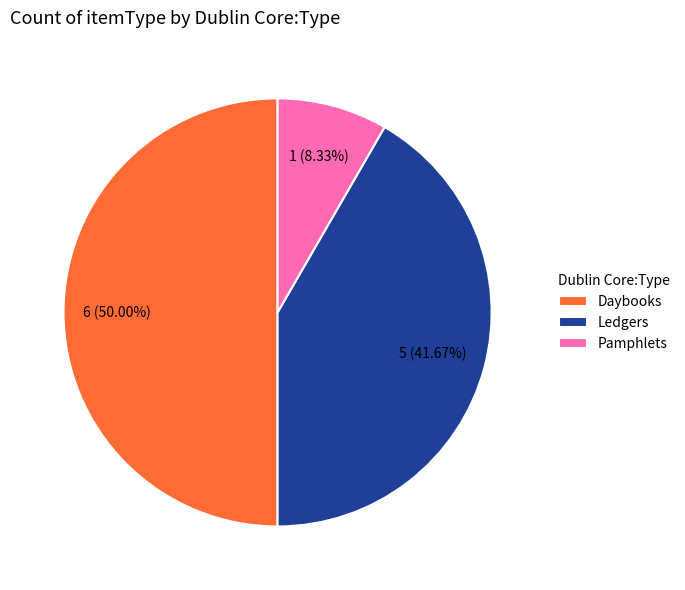

True or false: Pamphlets accounts for 8% of the total.

True